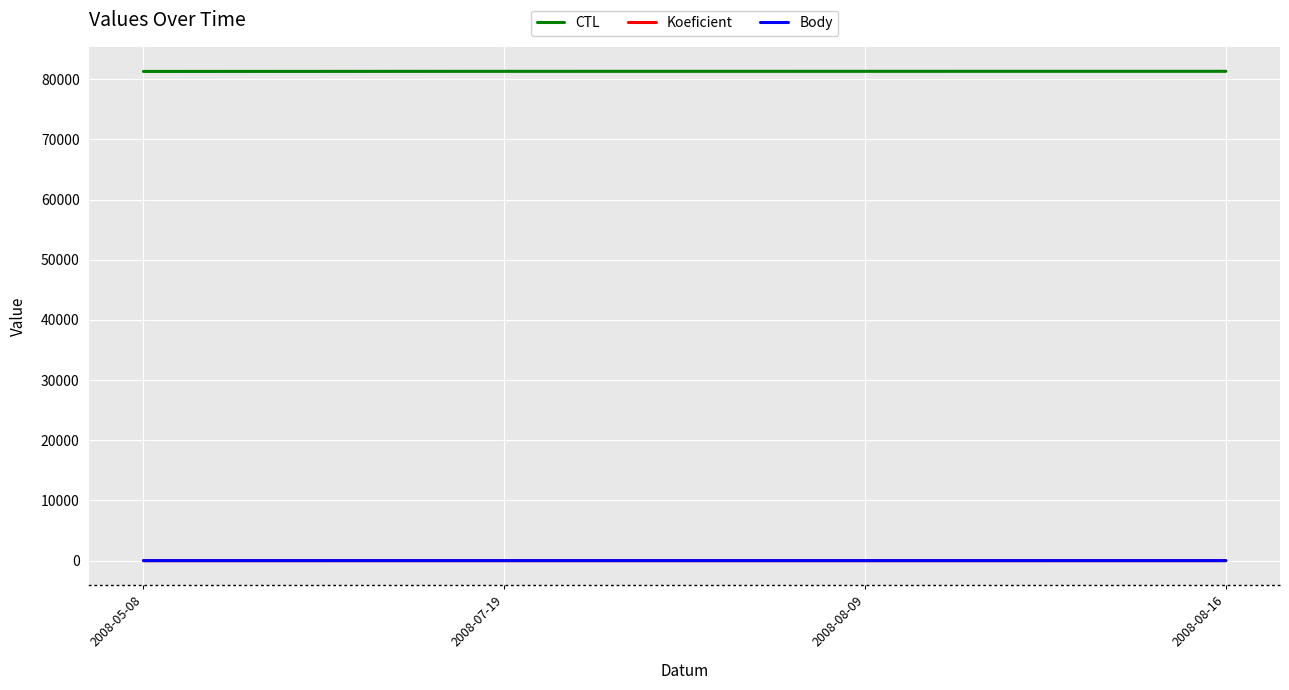

What is the average value of the CTL series?

81318